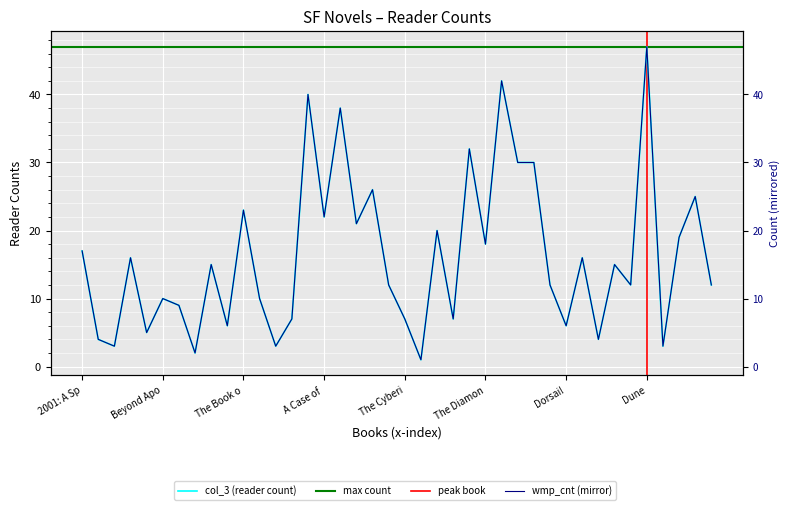

Is it true that the value at The Big Time is 9?

True